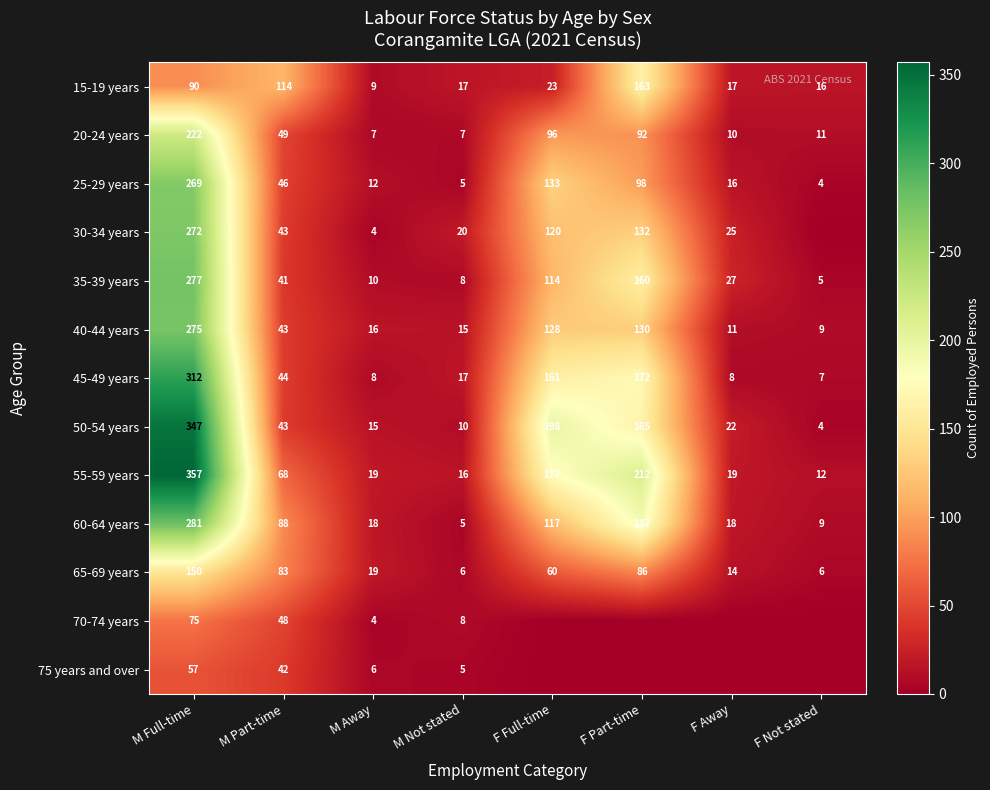

At which category is the sum across all series the highest?

M Full-time